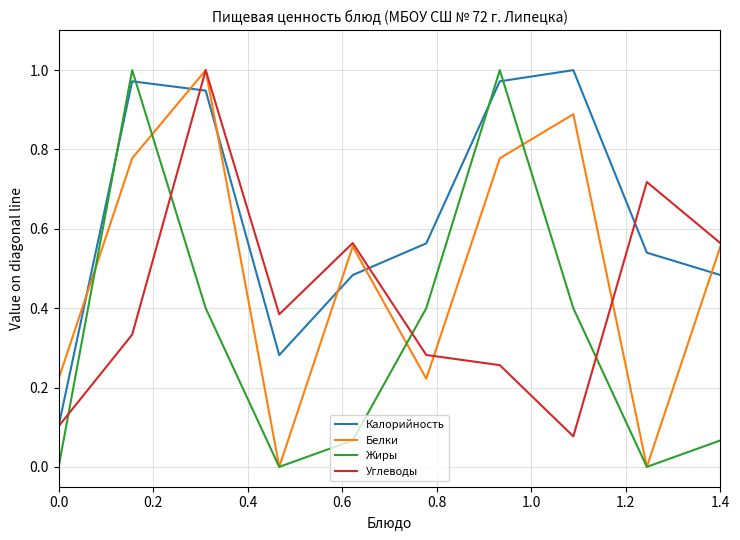

How many categories are shown in the chart?

10